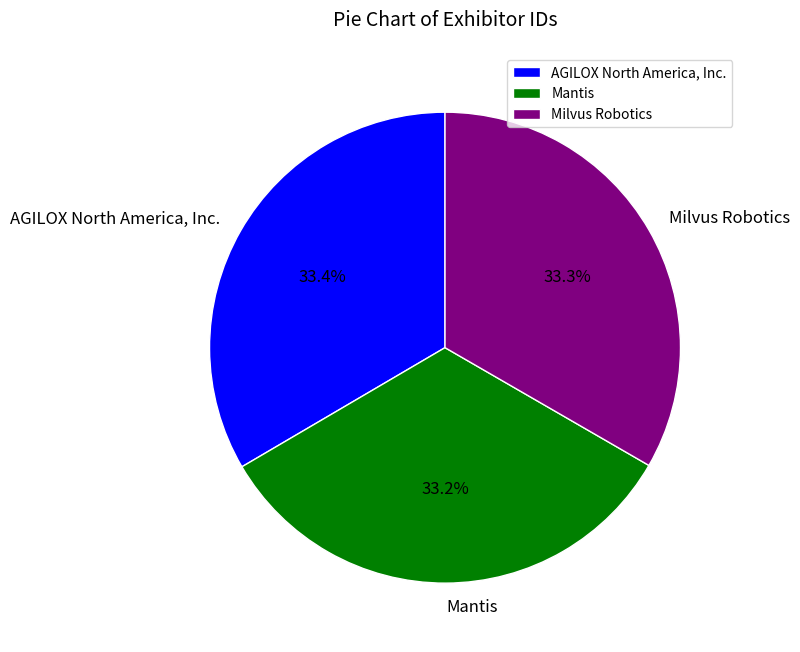

Rank the categories by value from lowest to highest.

Mantis, Milvus Robotics, AGILOX North America, Inc.